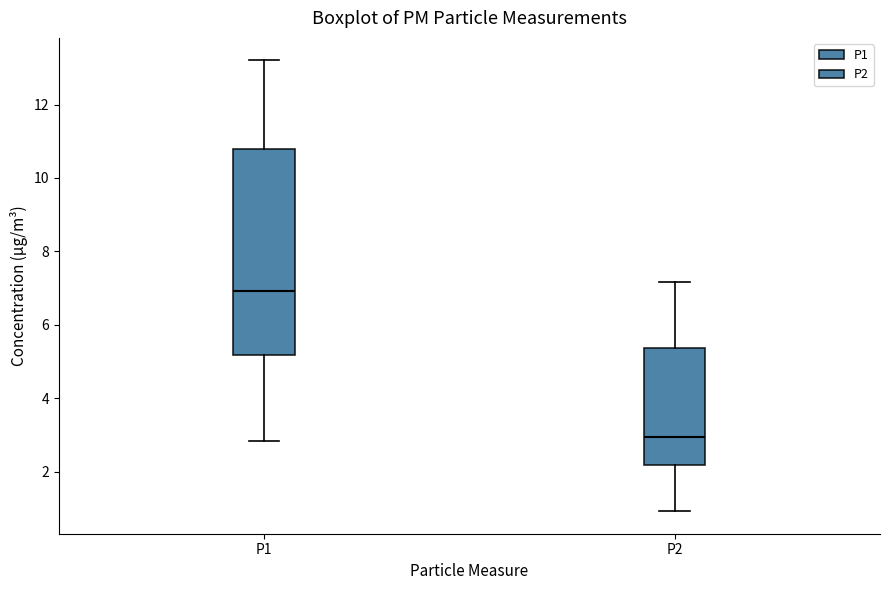

Which box's median line is the lowest?

P2